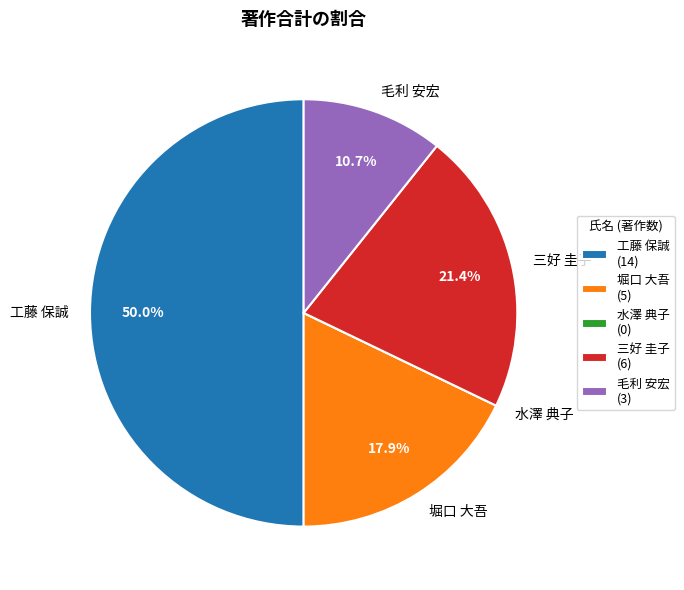

What portion of the pie excludes 三好 圭子?

78.6%